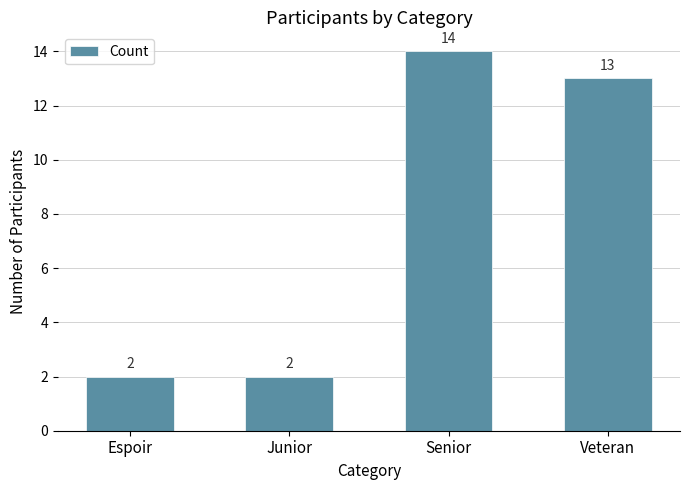

What is the label of the 4th bar from the right?

Espoir